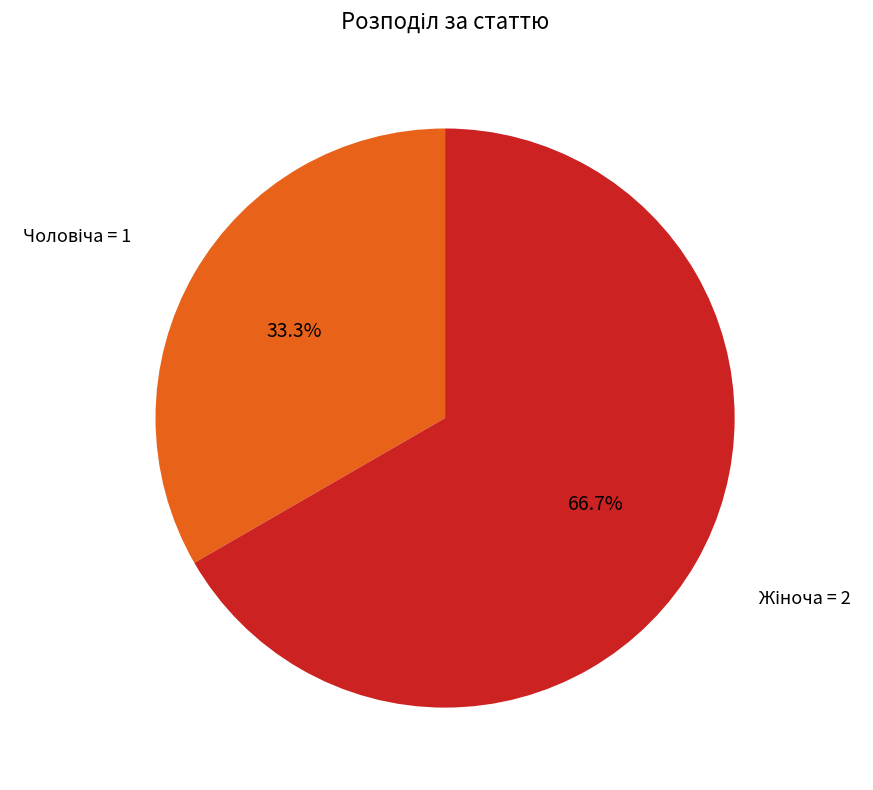

Is there a majority slice in this chart?

Yes